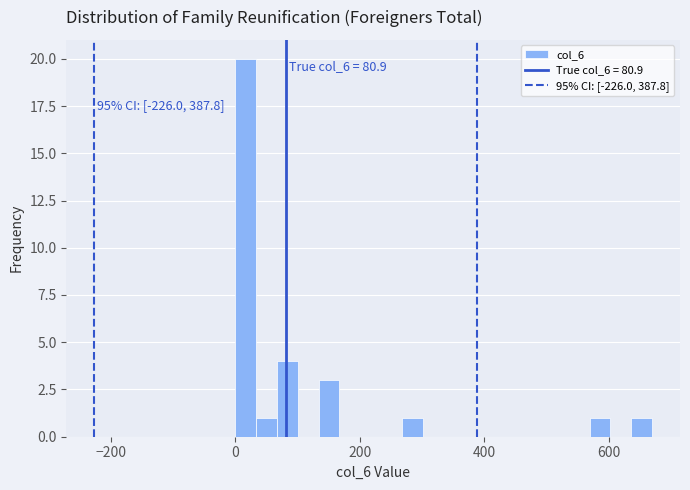

Read against the x-axis, roughly where is the centre of the tallest bar?

20